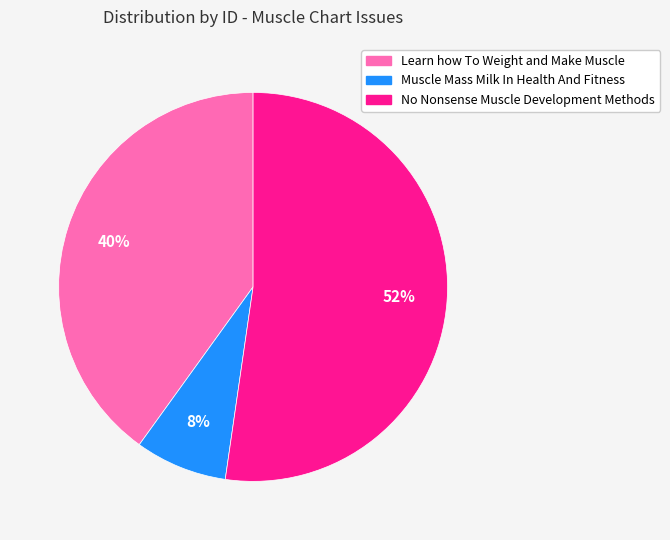

To the nearest percent, what portion does Muscle Mass Milk In Health And Fitness represent?

8%